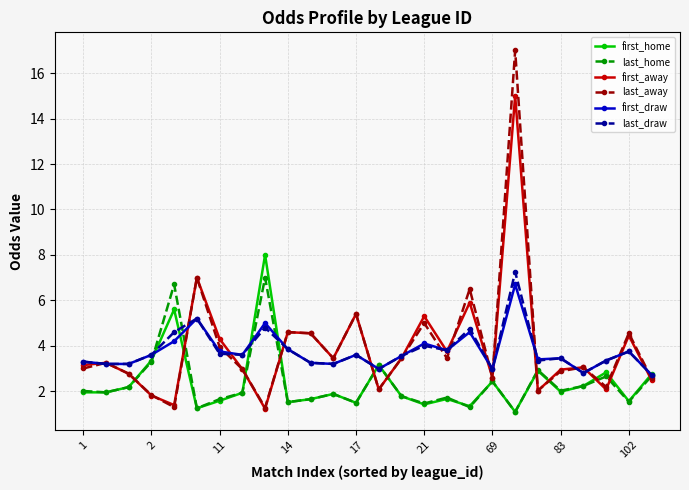

True or false: last_draw has more than 0 interior local peaks.

True